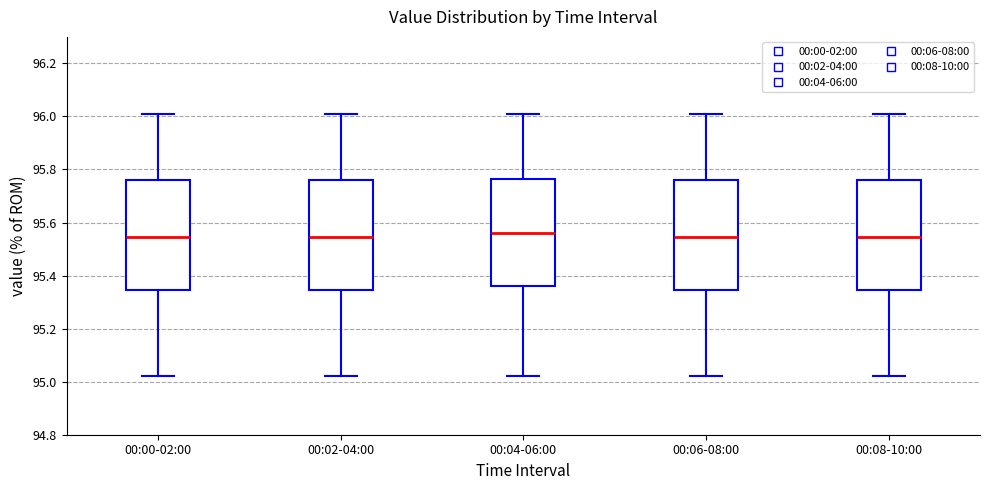

Where is the upper edge of the box for 00:02-04:00 on the y-axis? The values are not printed on the chart, so give them approximately, as read against the axis.

95.76